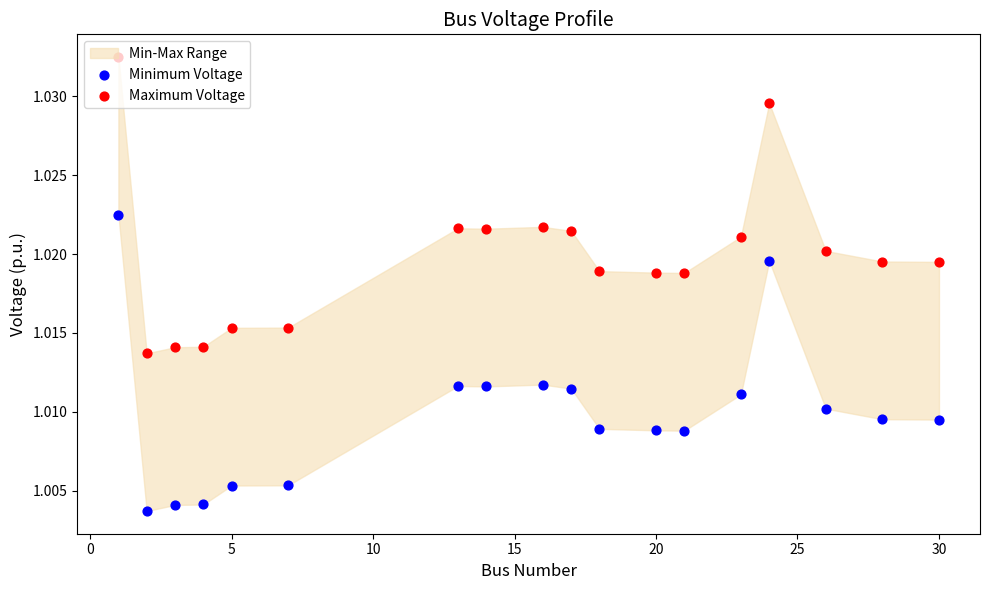

Which series contains the lowest Y value?

Minimum Voltage